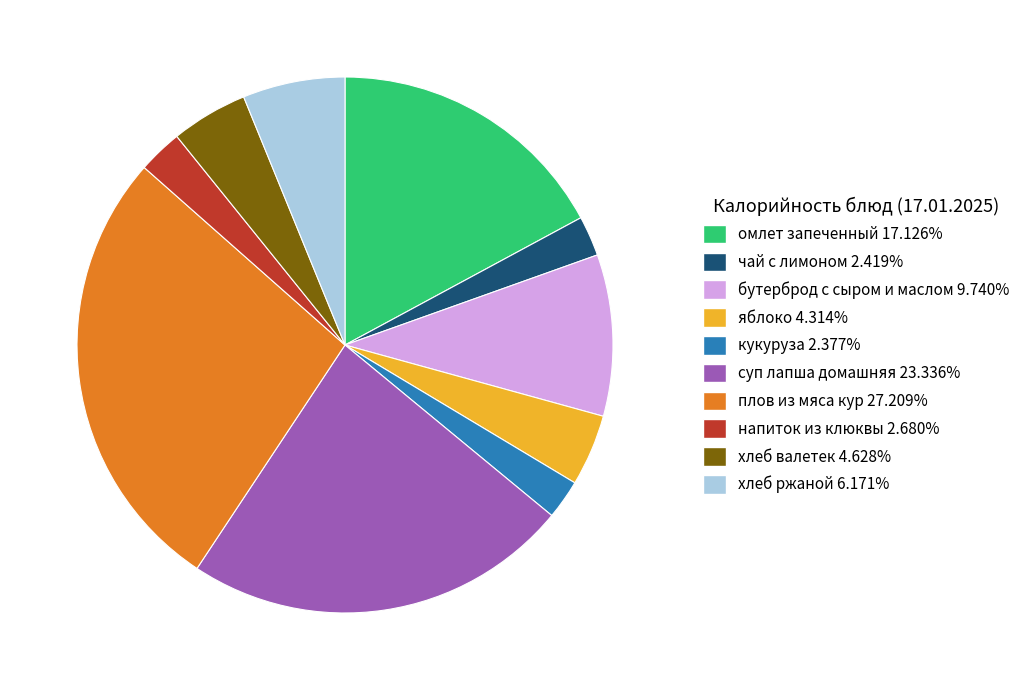

Is it true that бутерброд с сыром и маслом is 20% of the pie?

False